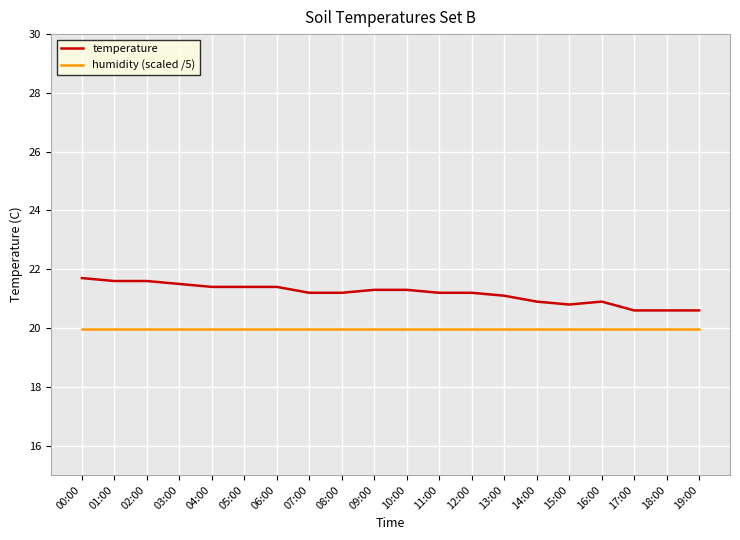

What is the maximum value shown in the chart?

21.7